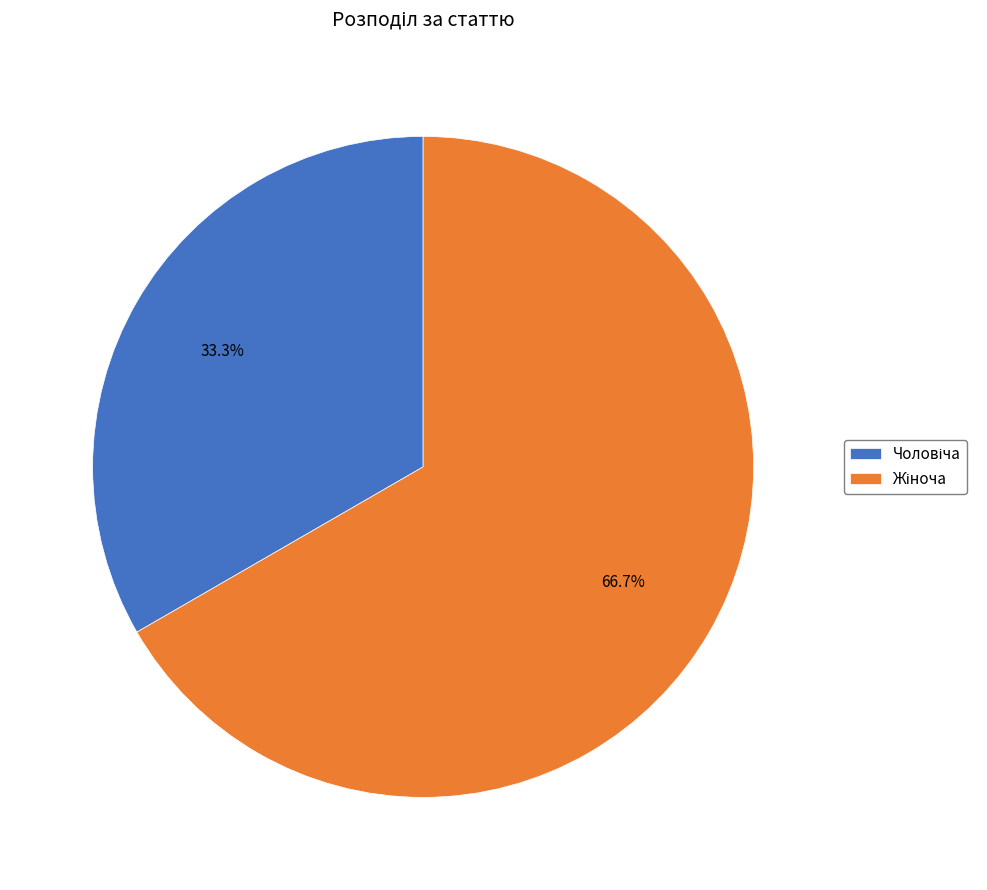

Is there a majority slice in this chart?

Yes